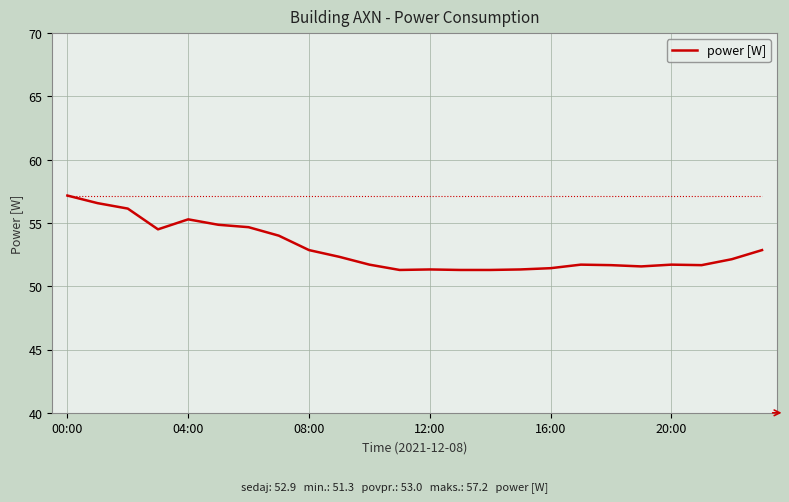

What is the difference between the maximum and minimum values?

5.9